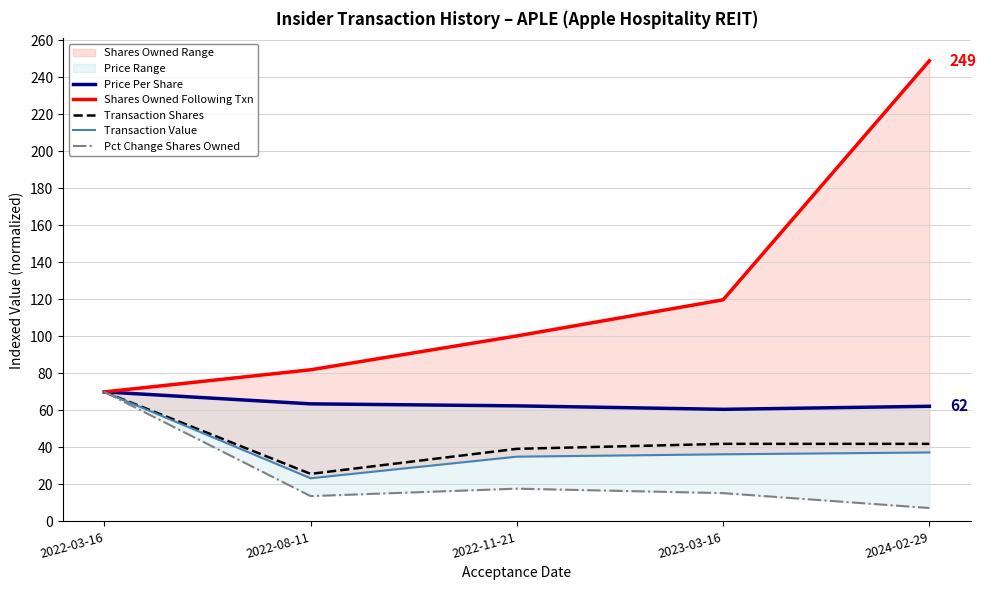

List the series in order of their peak value, lowest first.

Price Per Share, Transaction Shares, Transaction Value, Pct Change Shares Owned, Shares Owned Following Txn